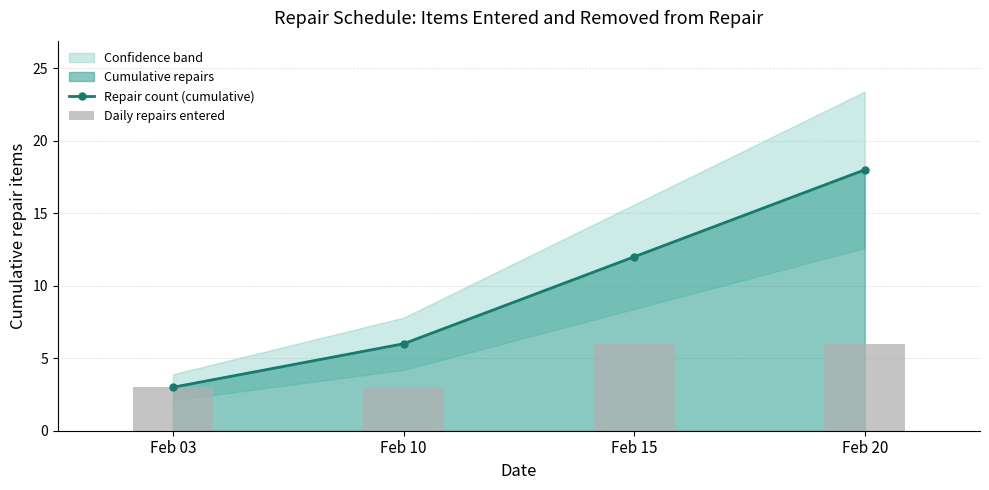

At which label does Daily repairs entered reach its peak?

Feb 15